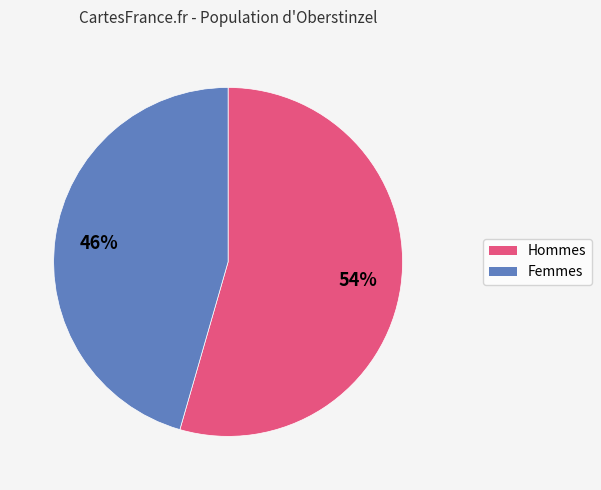

Count the number of slices in the pie.

2